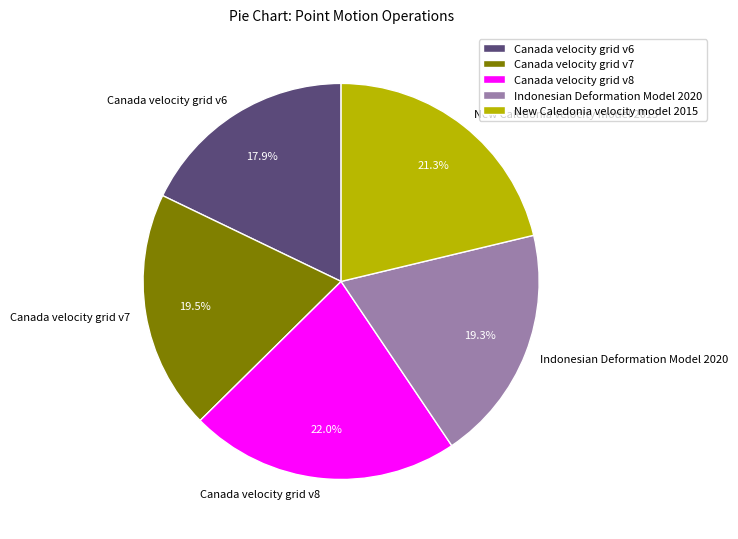

Approximately how many times larger is the value at Canada velocity grid v7 compared to Indonesian Deformation Model 2020?

1.0